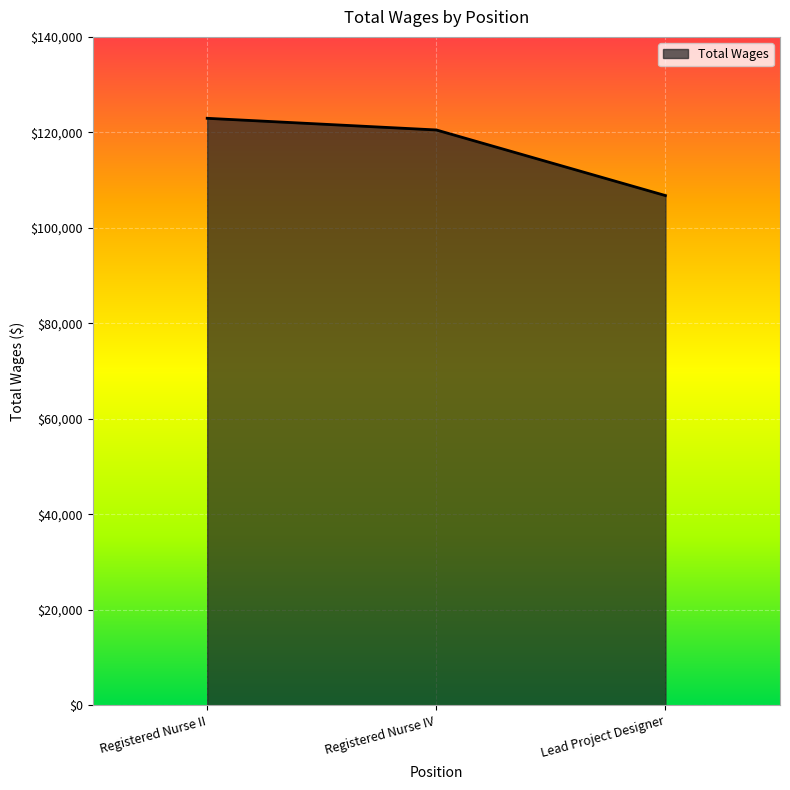

What is the greatest value displayed?

122949